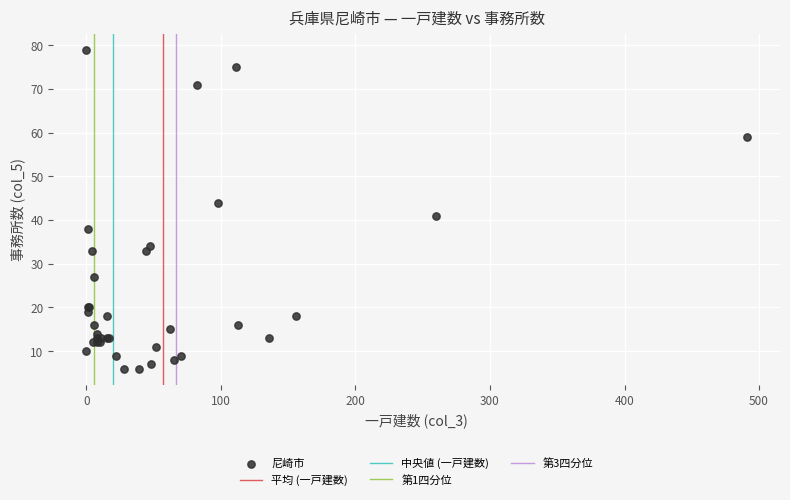

What Y value in the scatter plot is closest to 42?

41